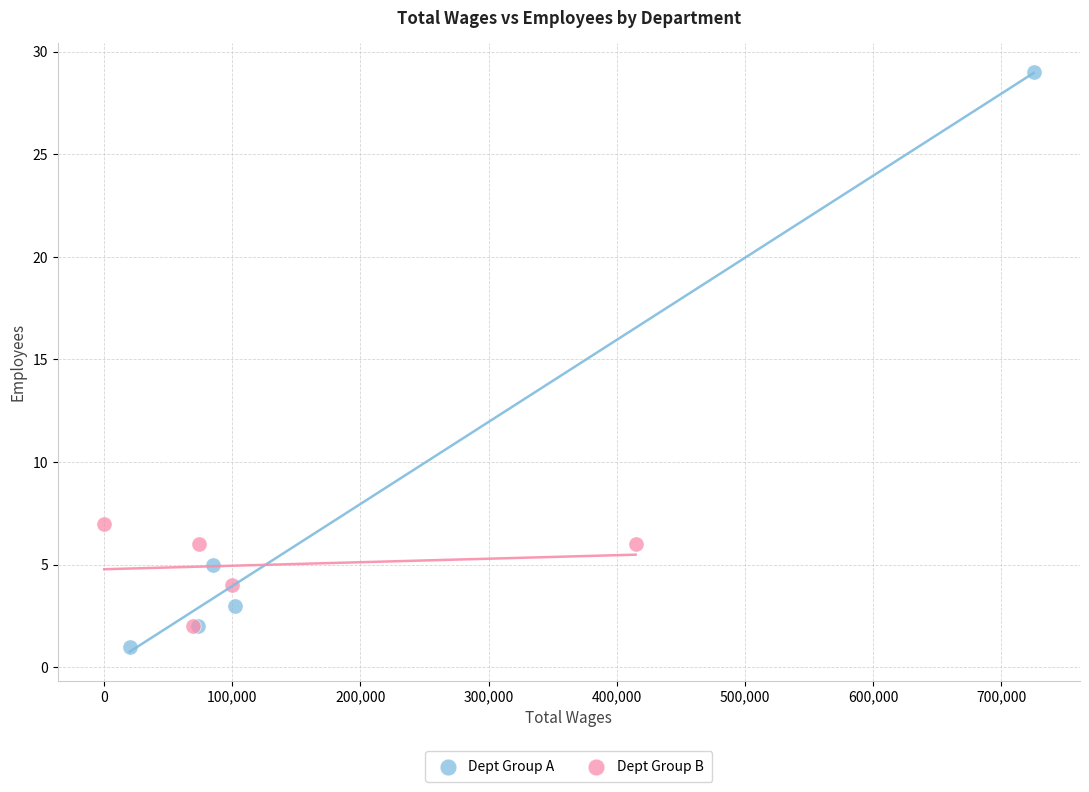

Which series has the widest spread of Y values?

Dept Group A